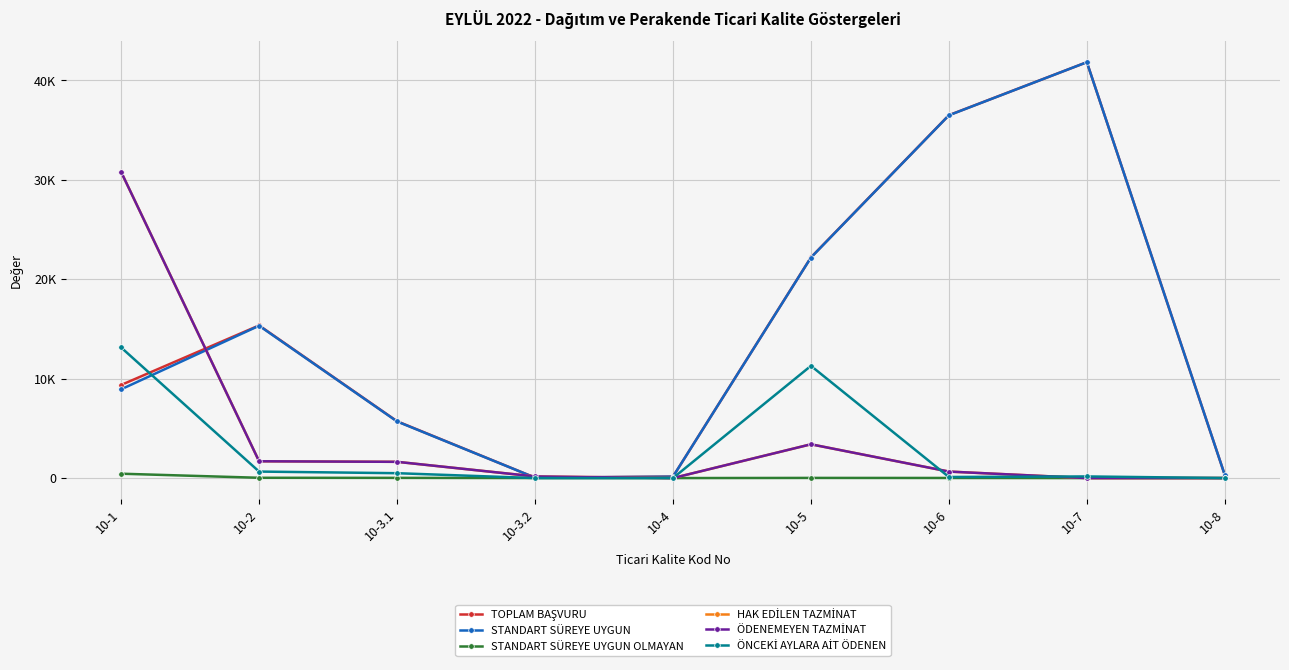

Is this an area chart (filled region under the line)?

No